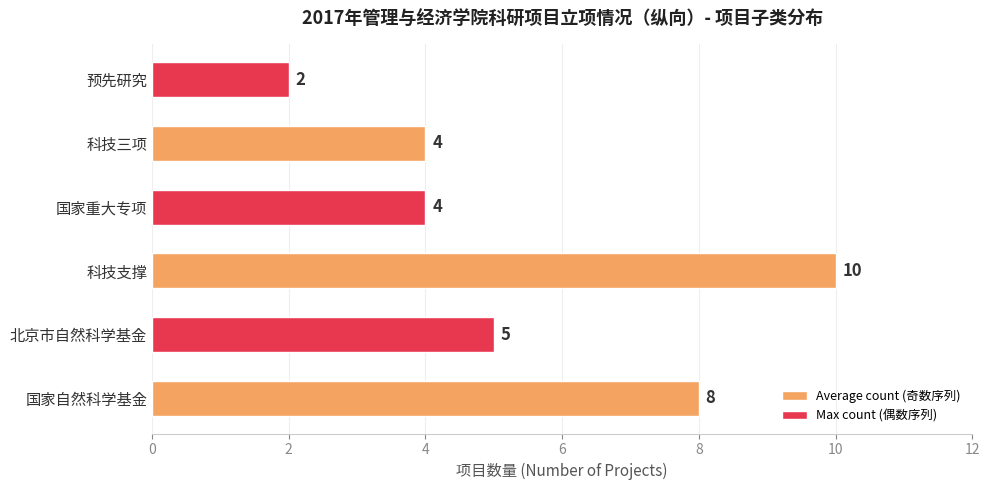

At which category does the chart reach its minimum across all series?

预先研究